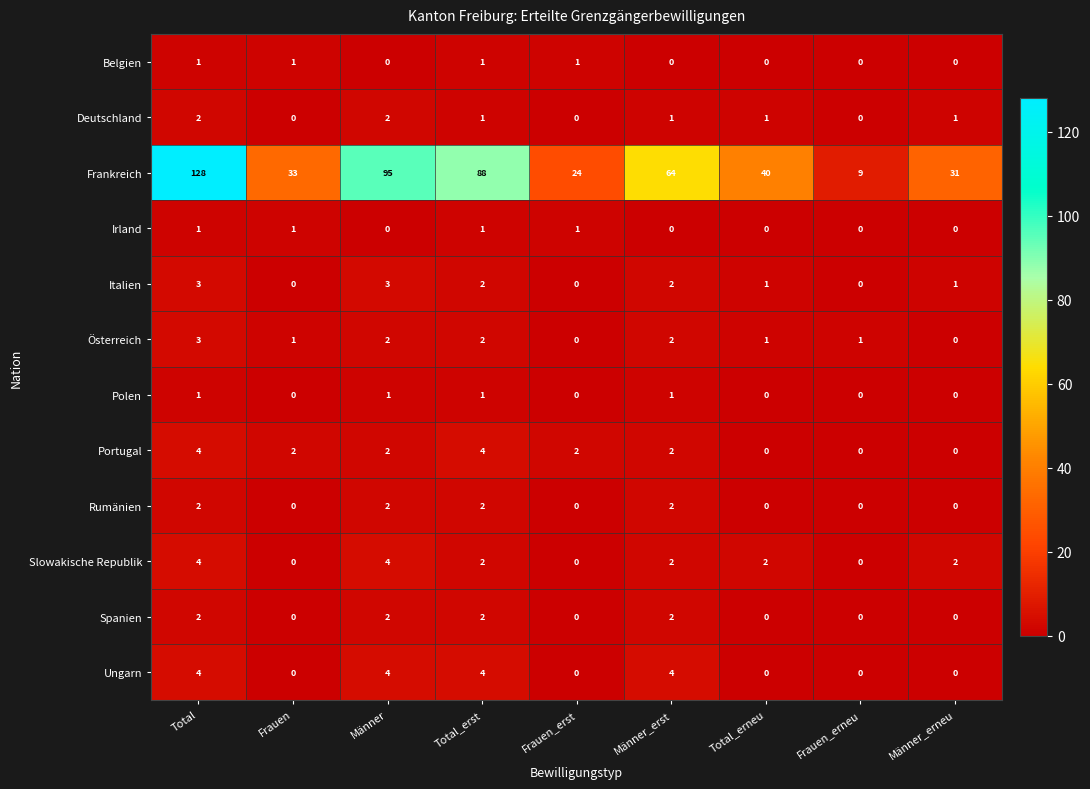

What is the maximum value shown in the chart?

128